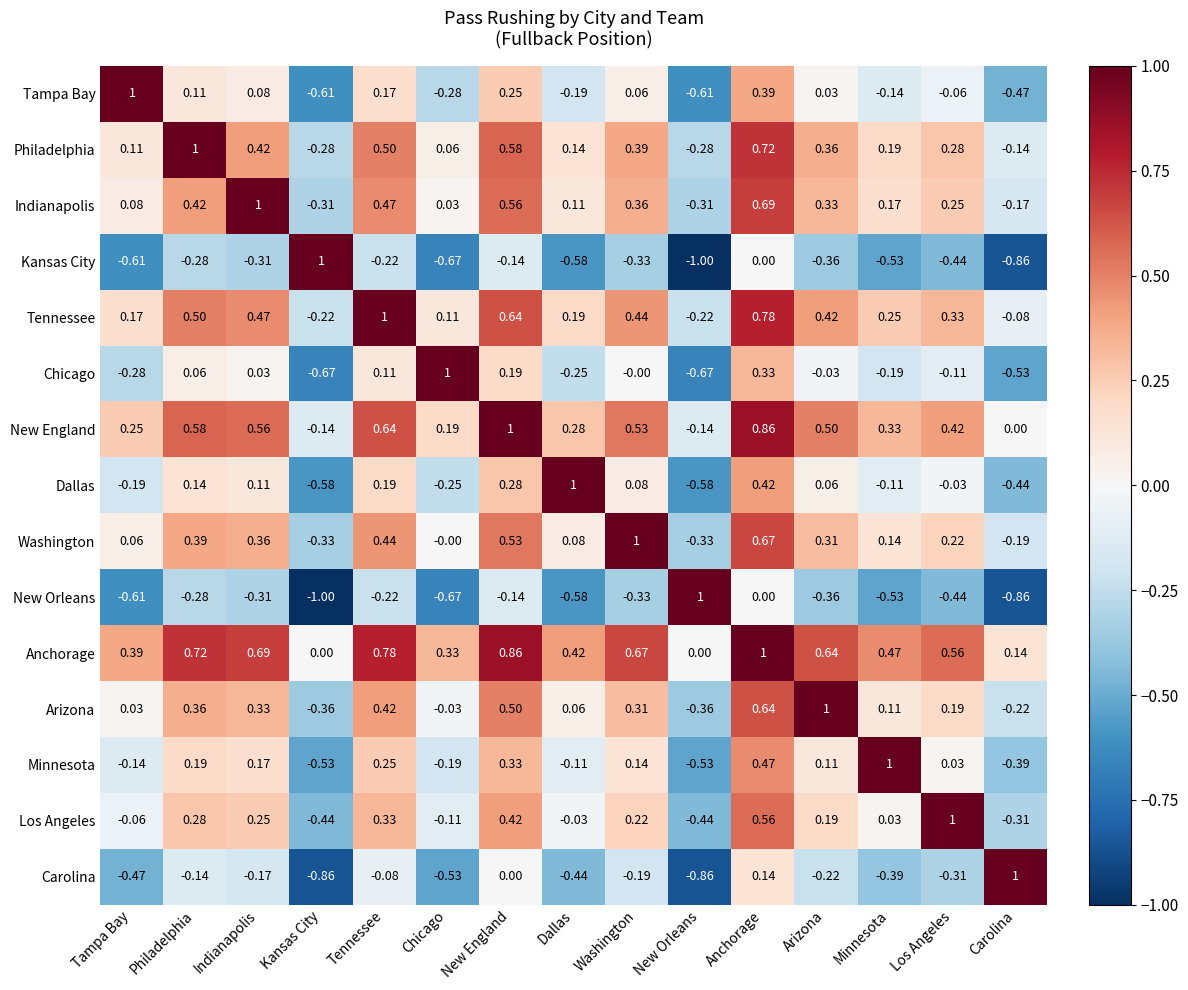

What is the minimum value shown in the chart?

-1.0